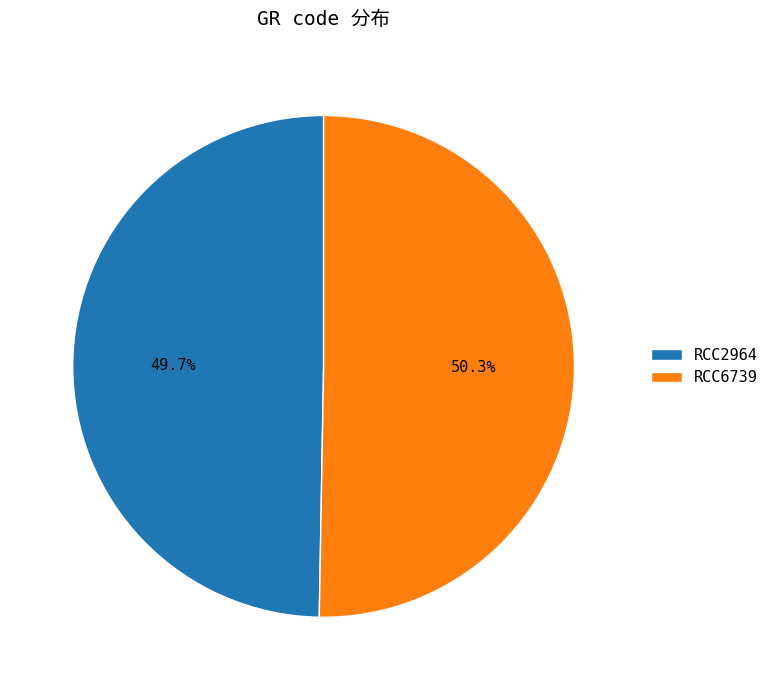

Which has a higher value, RCC6739 or RCC2964?

RCC6739